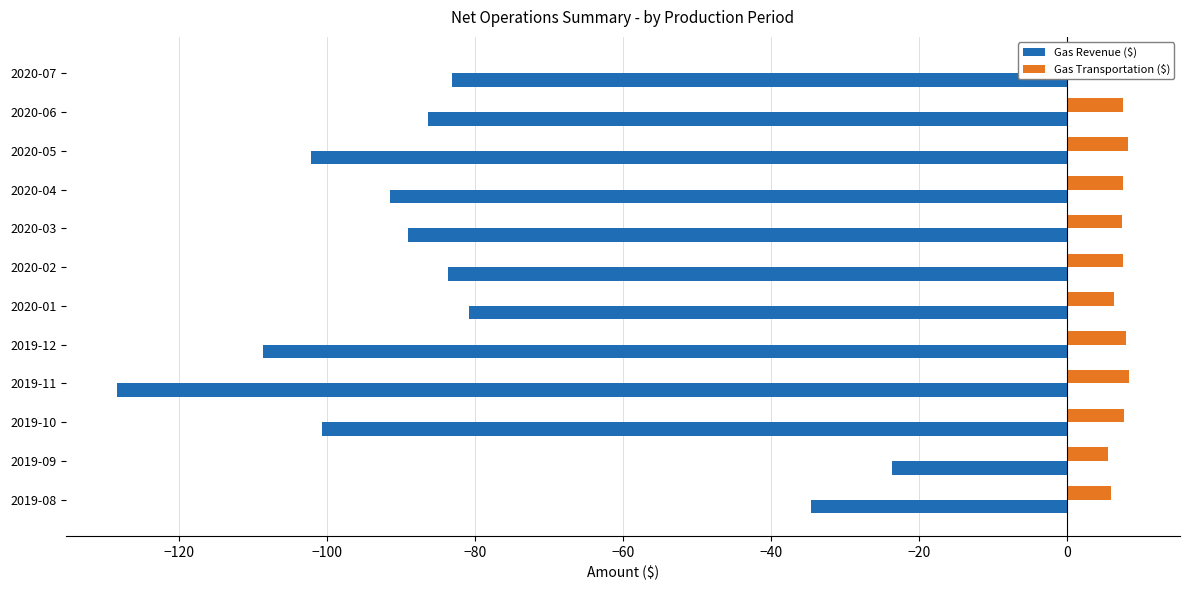

What is the difference between the maximum and minimum values in the Gas Revenue ($) series?

104.8